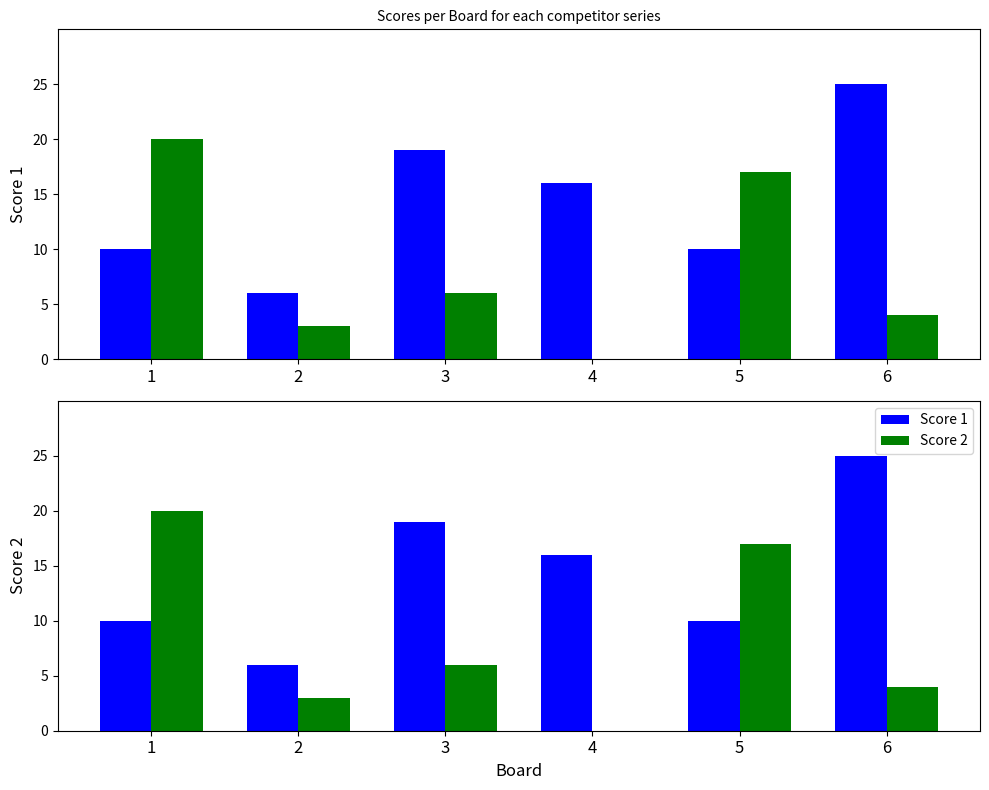

What is the difference between the highest and lowest values at 3?

13